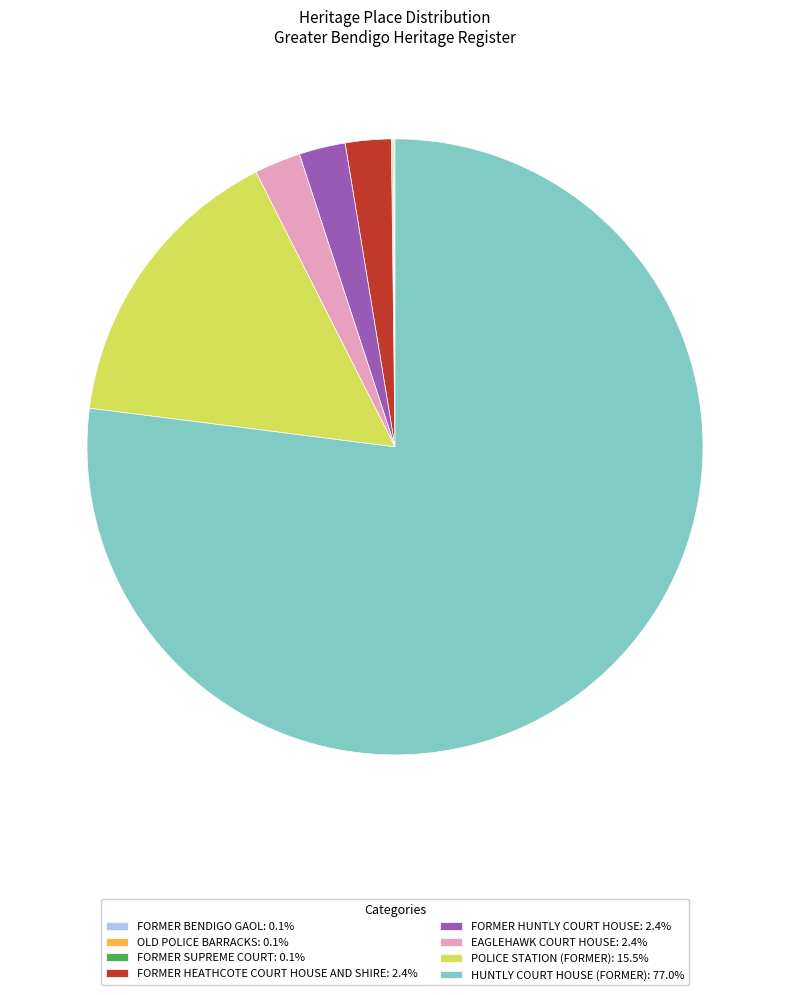

Is there any slice that represents more than half of the pie?

Yes